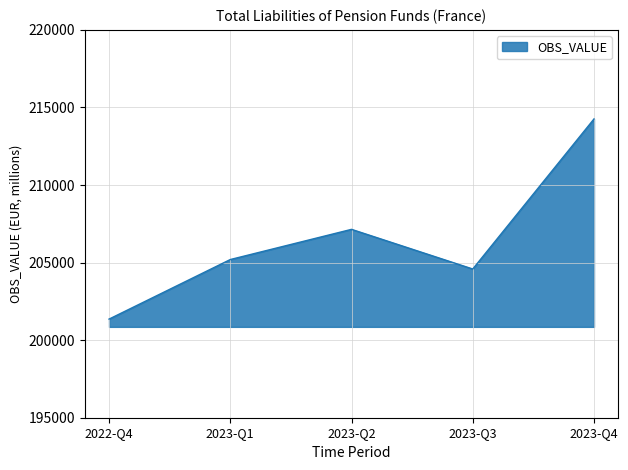

What is the maximum value shown in the chart?

214260